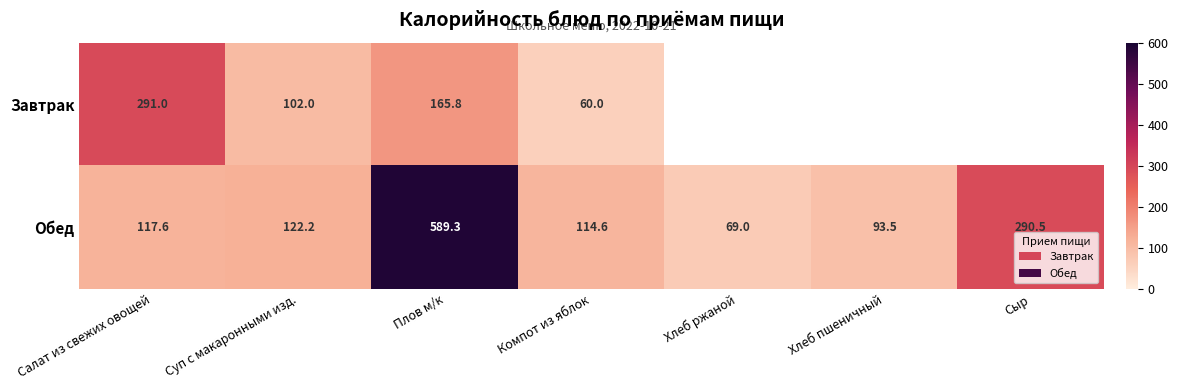

At how many categories does at least one series exceed 224?

3